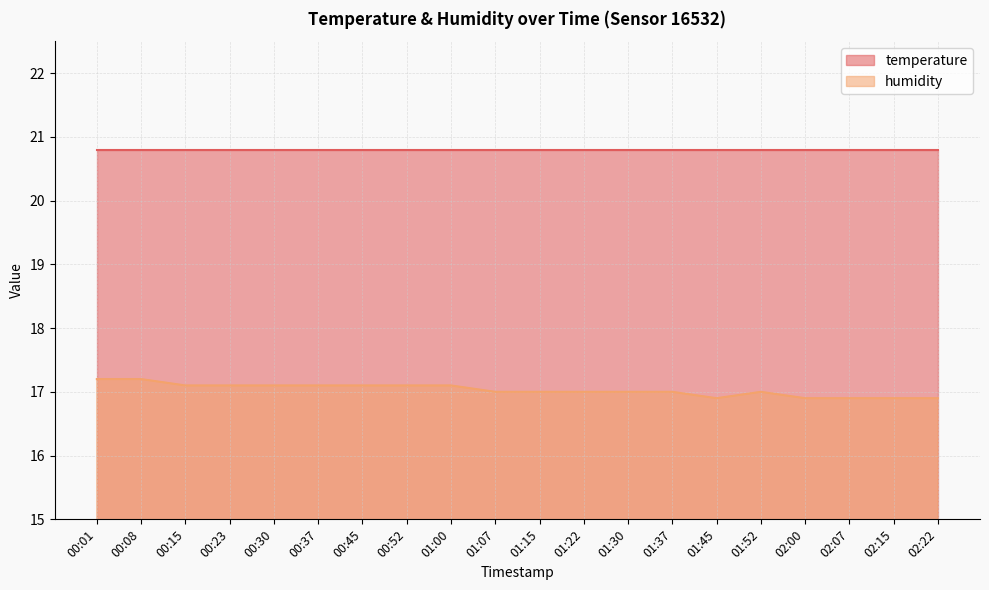

The chart shows a value of 23.1 at 00:52. True or false?

False